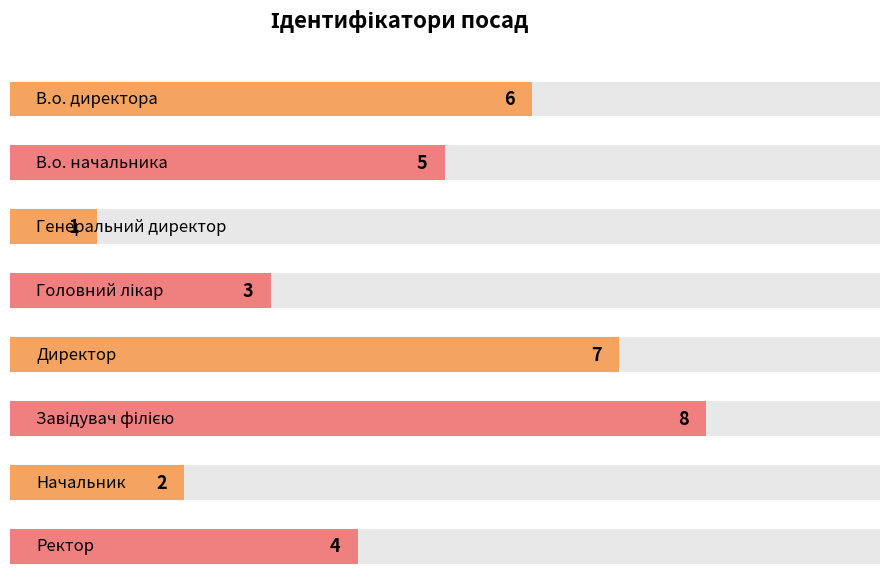

What is the change in value from В.о. начальника to Завідувач філією?

+3